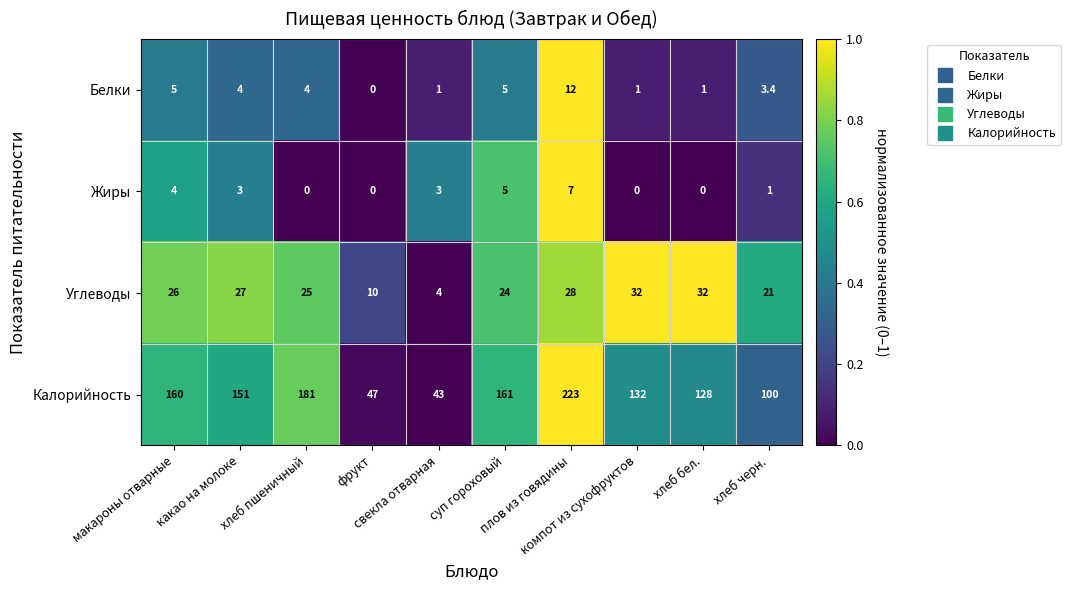

What is the average value of the Белки series?

3.6